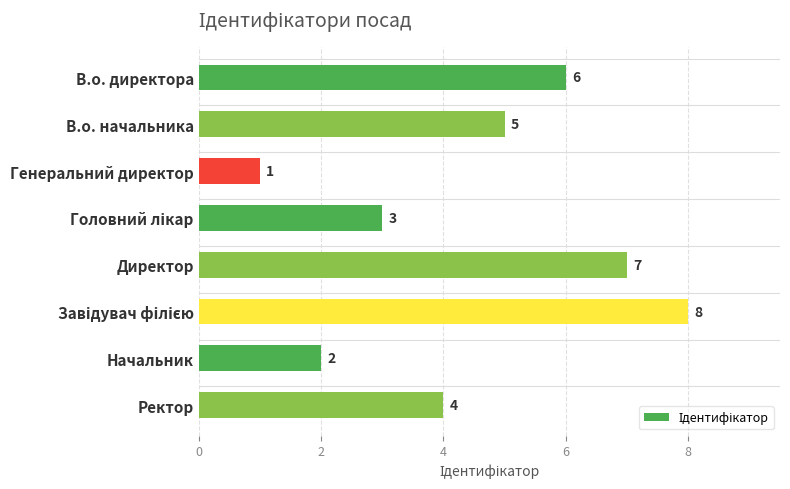

How many values are between 3 and 7?

5